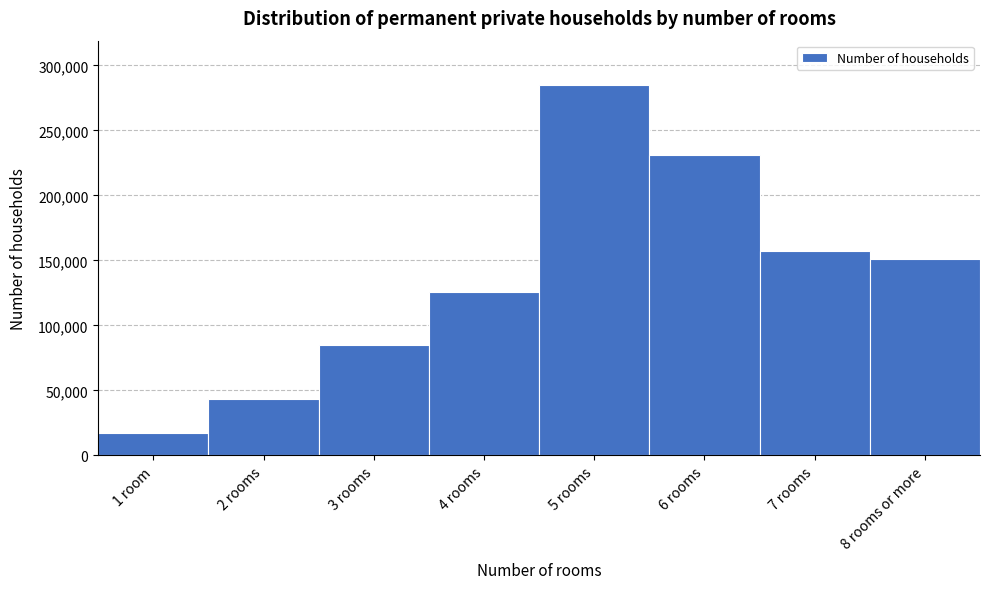

Reading left to right, what are all the values shown in this chart?

1 room=16902	2 rooms=43158	3 rooms=84717	4 rooms=125463	5 rooms=284842	6 rooms=231024	7 rooms=157439	8 rooms or more=150783